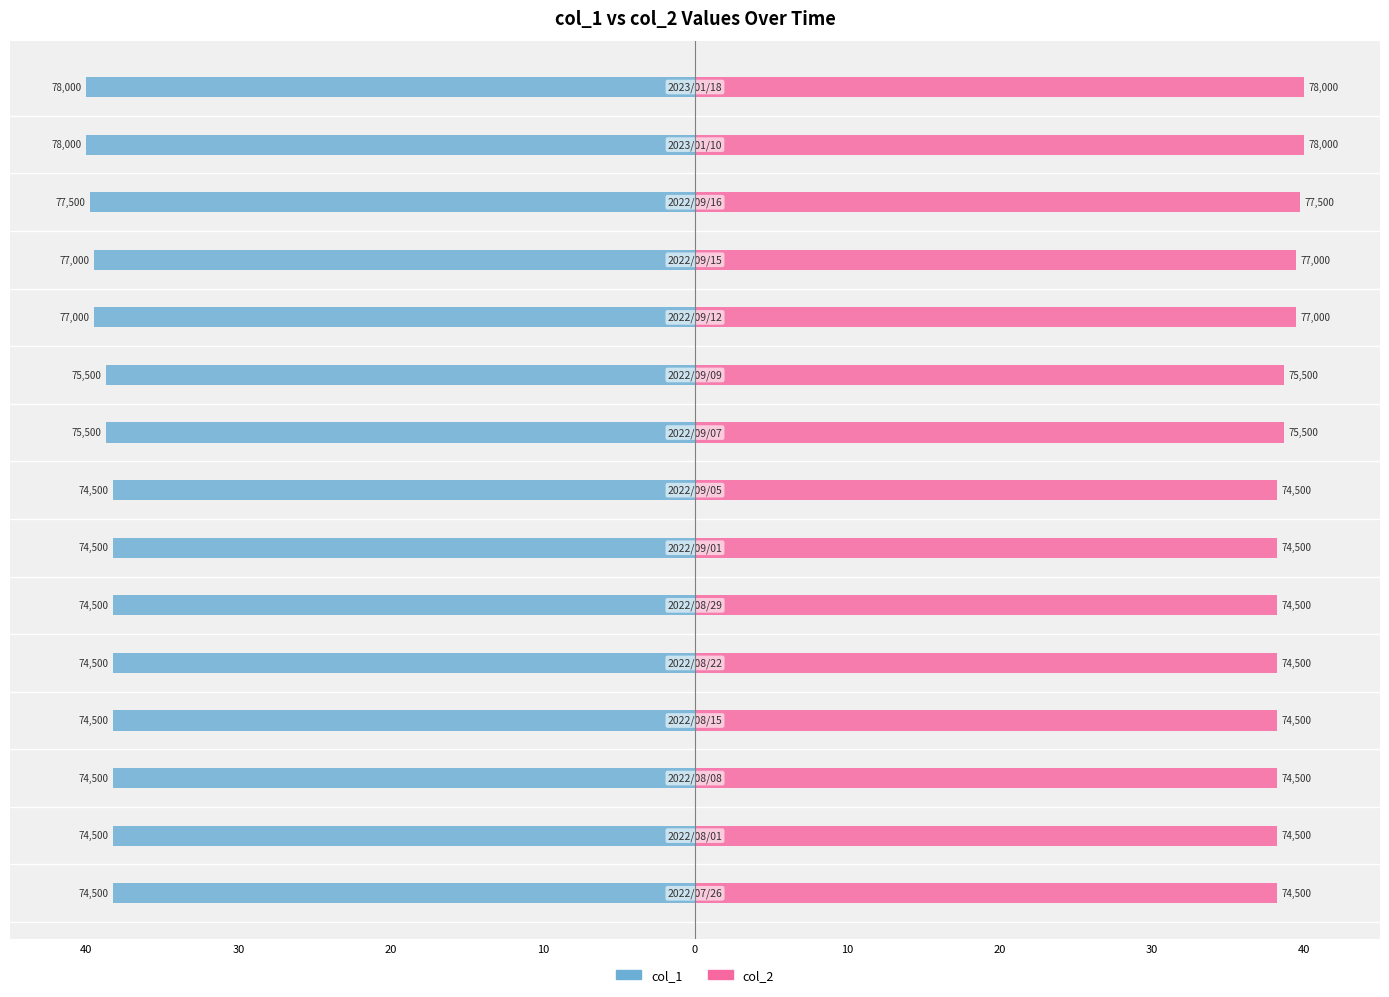

What are all the series names shown in the legend?

col_1, col_2